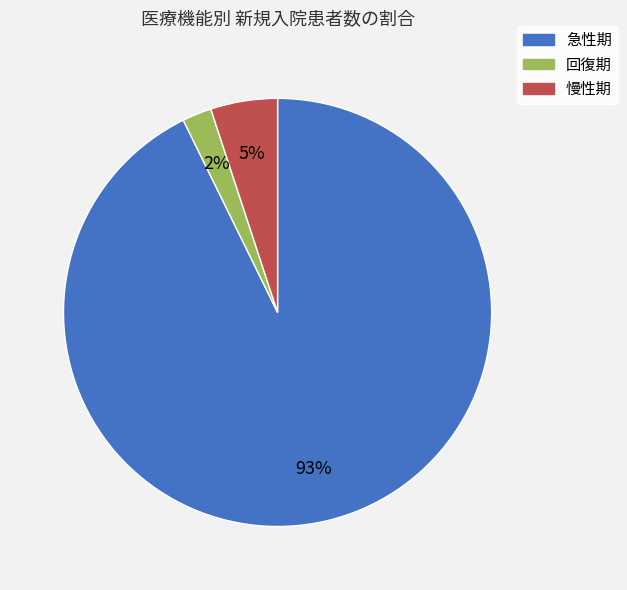

To the nearest percent, what is the difference between the largest and smallest slice percentages?

91%